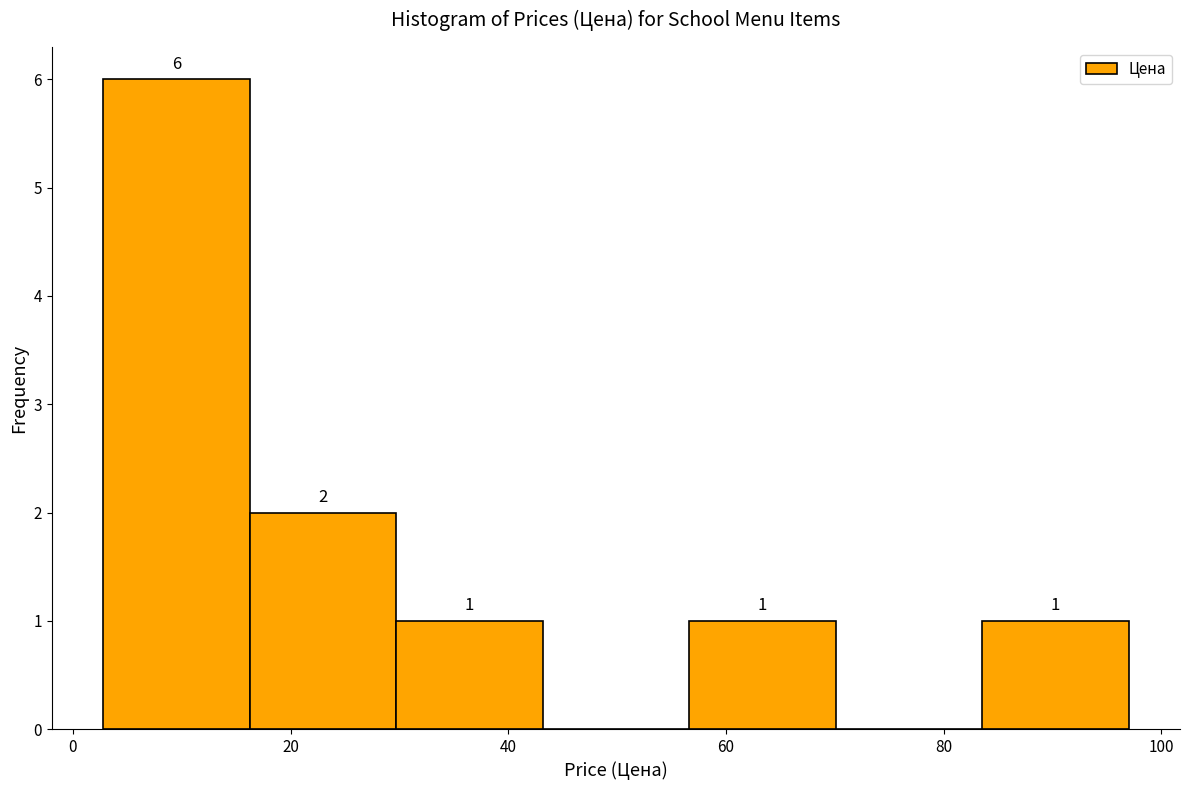

Which range on the x-axis has the tallest bar?

2 to 16